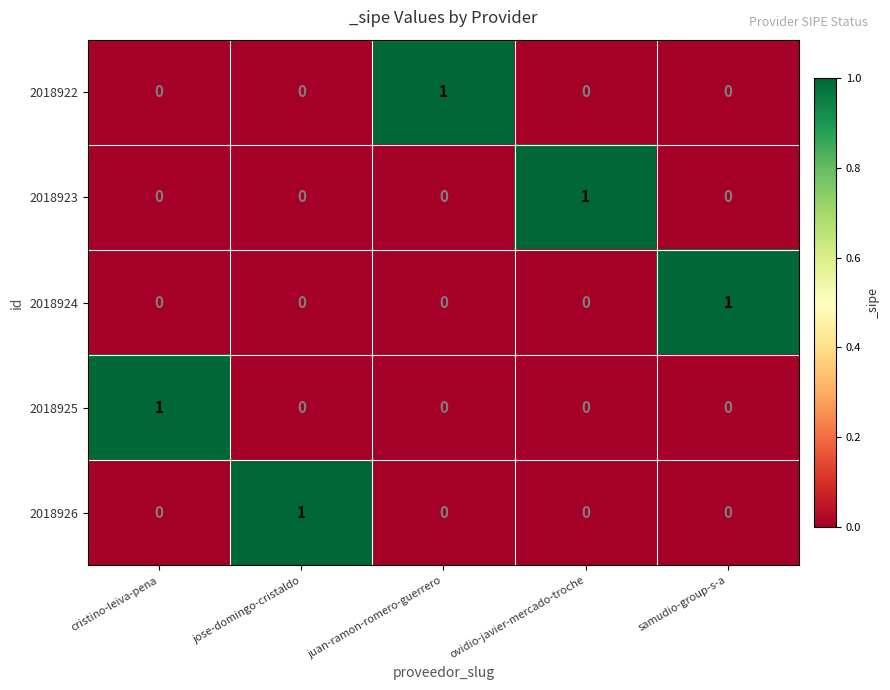

At how many categories does at least one series exceed 0?

5